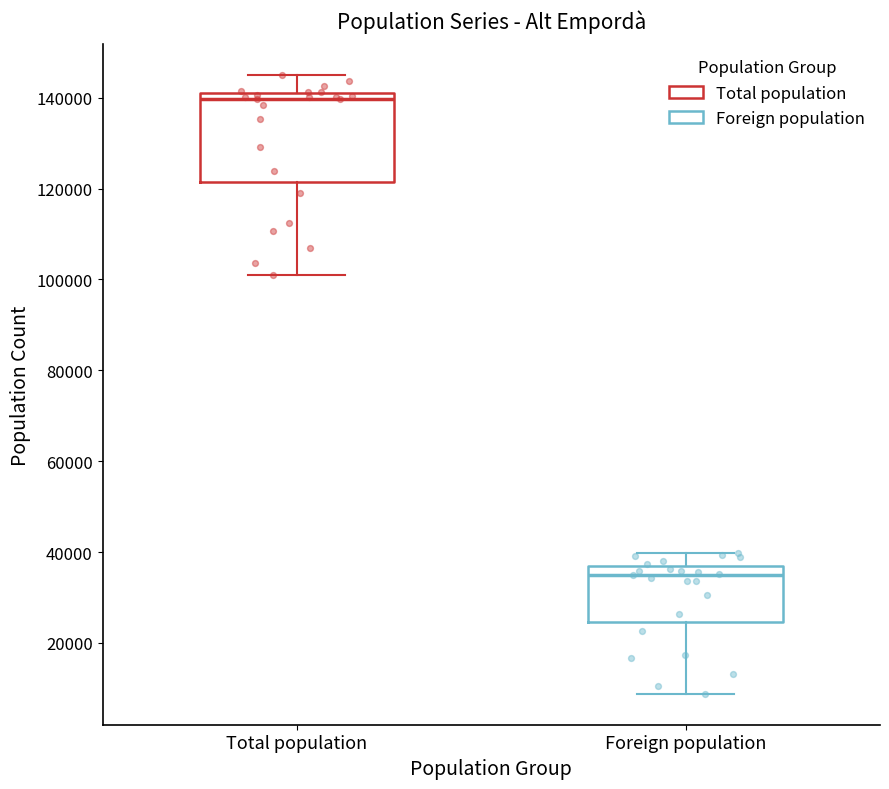

Which box has the lowest median line?

Foreign population